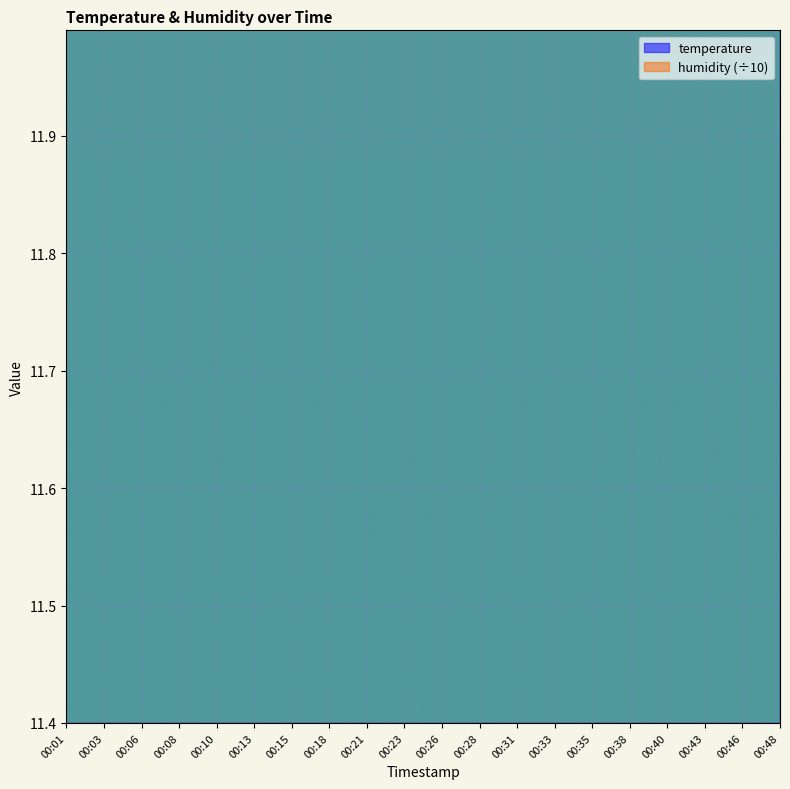

Rank the categories by value from highest to lowest.

00:28, 00:03, 00:13, 00:01, 00:06, 00:08, 00:10, 00:15, 00:18, 00:21, 00:26, 00:23, 00:31, 00:33, 00:35, 00:38, 00:40, 00:43, 00:46, 00:48